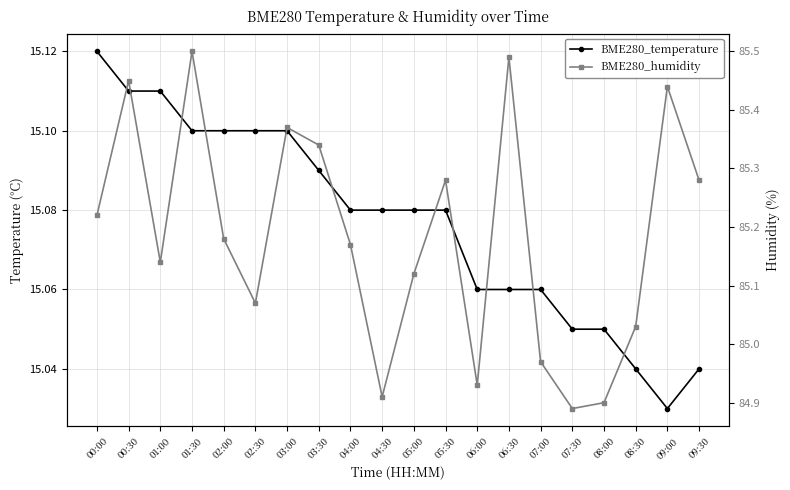

The value of BME280_temperature at 08:00 is 15.1. True or false?

True